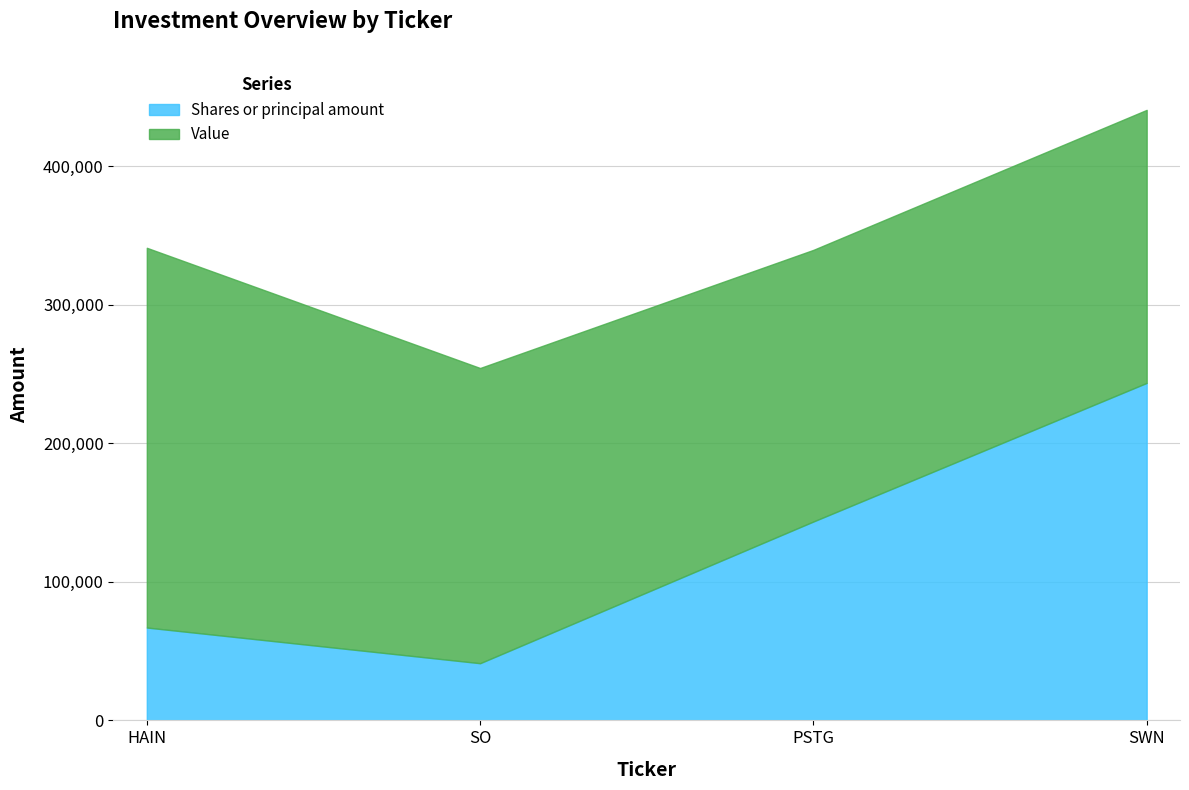

What is the total value across all series at HAIN?

341000